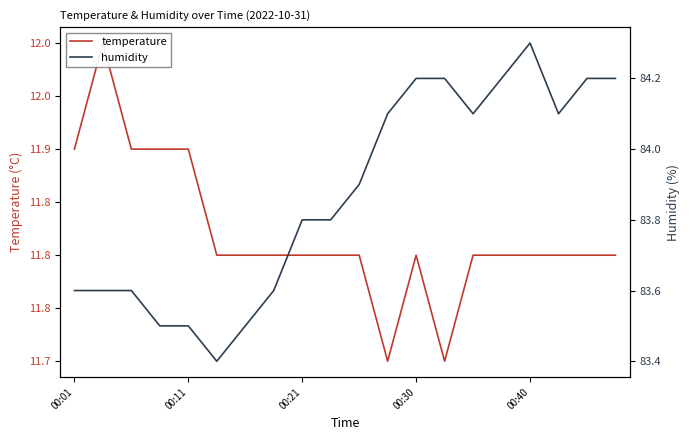

Is the value of humidity at 10 greater than the value of temperature at 18?

Yes